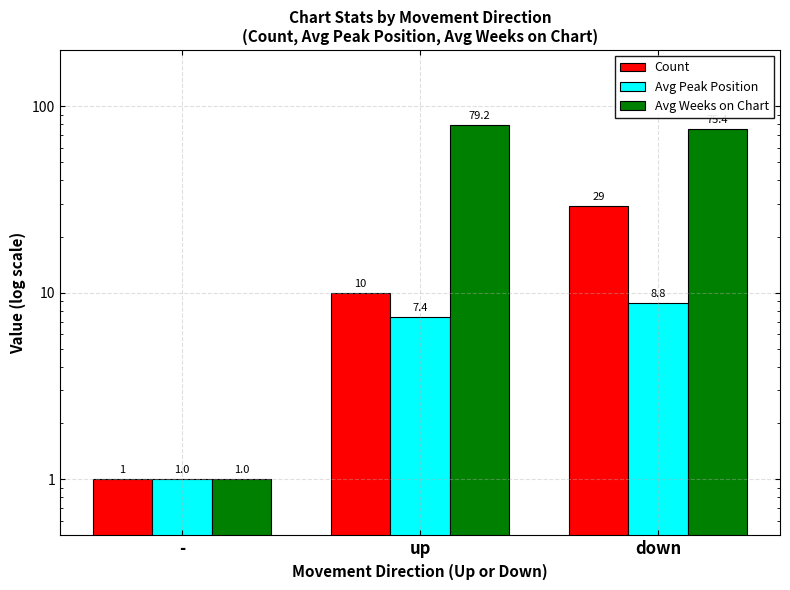

Is the value of Avg Peak Position at down greater than the value of Count at up?

No